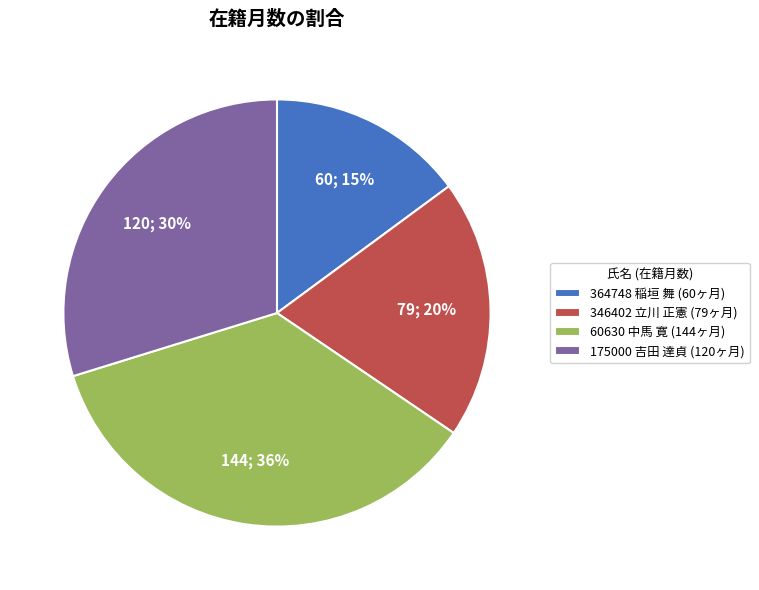

What is the ratio of the value at 60630 中馬 寛 (144ヶ月) to the value at 175000 吉田 達貞 (120ヶ月)?

1.2